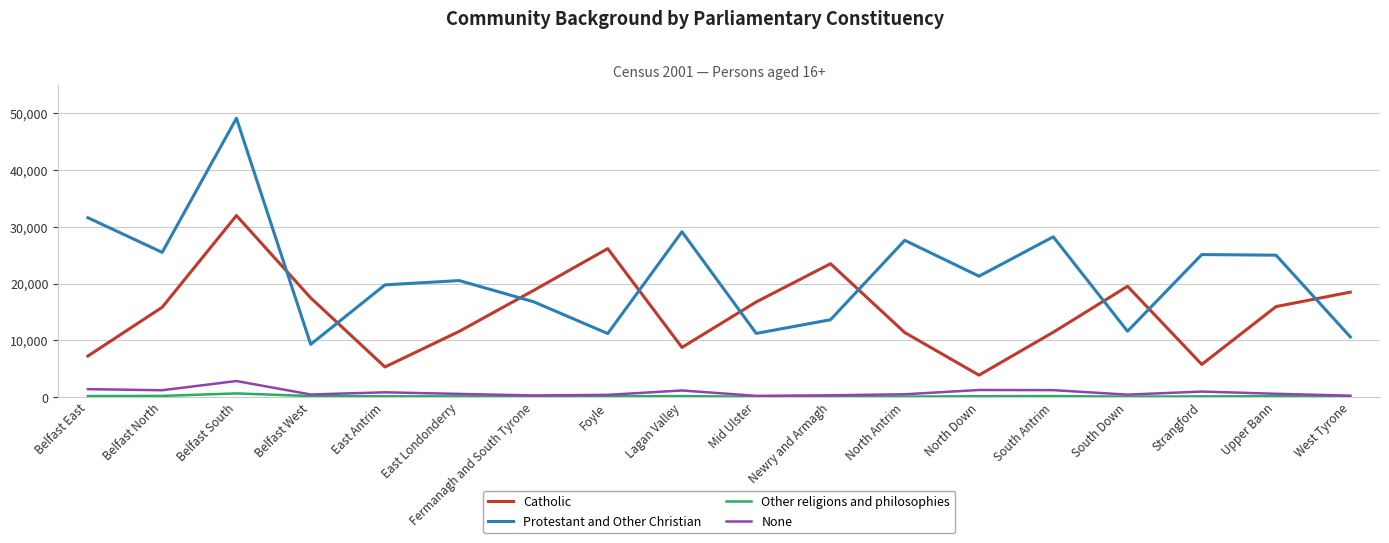

True or false: Protestant and Other Christian and None cross at least once.

False